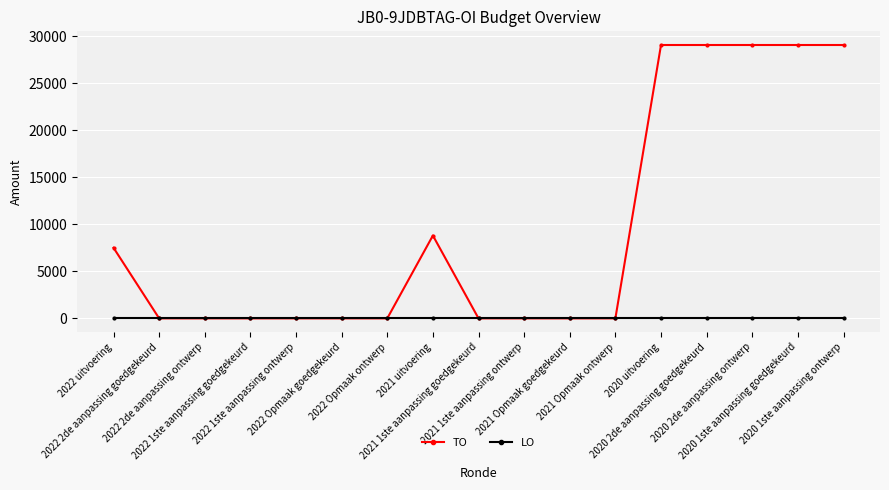

How many lines are shown in the chart?

2